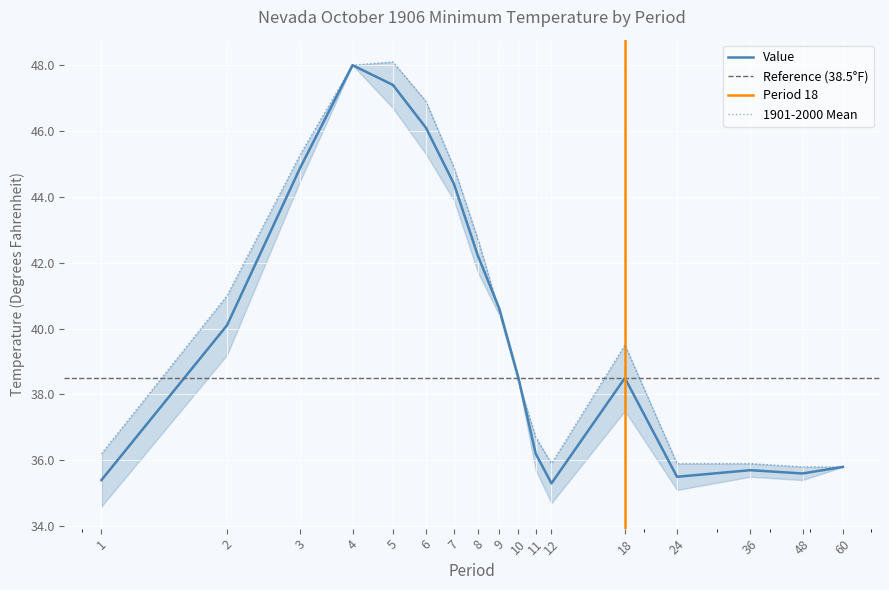

Is the value of Value at 8 greater than the value of 1901-2000 Mean at 36?

Yes